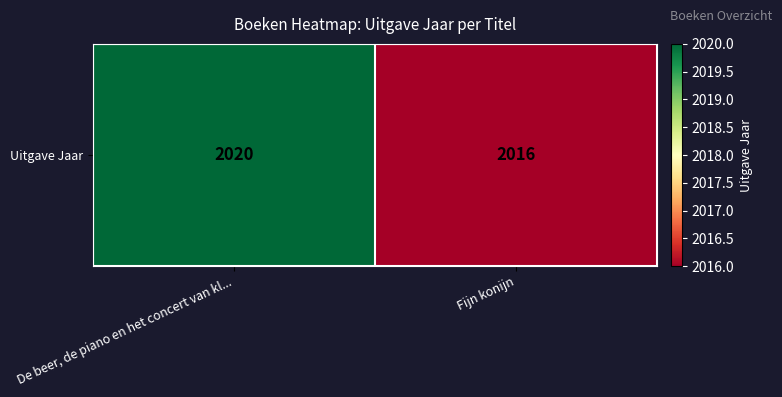

What is the minimum value shown in the chart?

2016